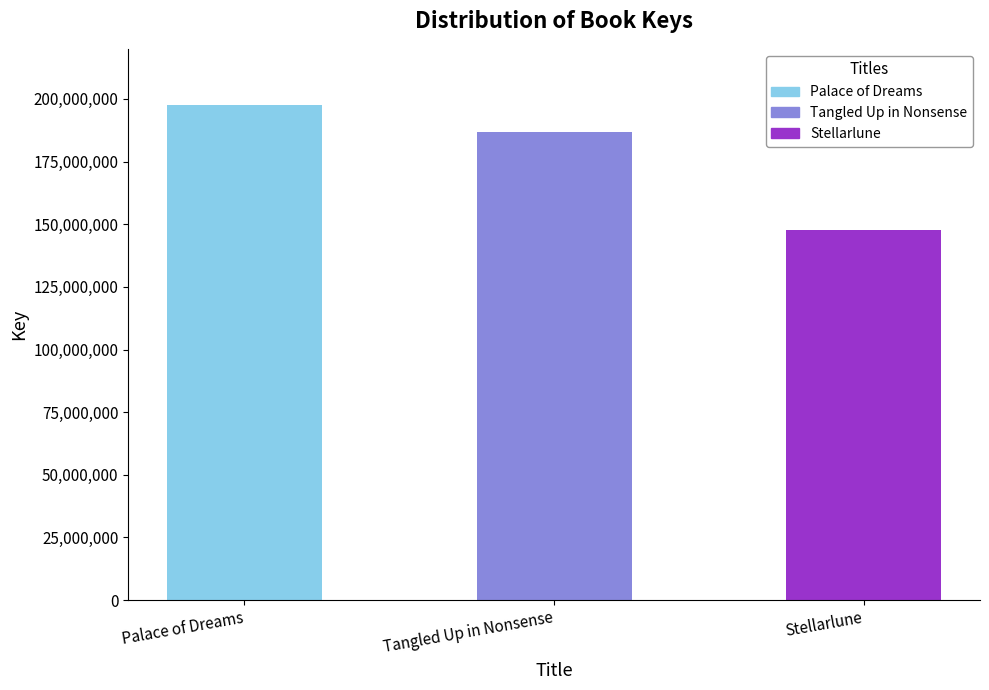

What is the label of the 2nd bar from the right?

Tangled Up in Nonsense